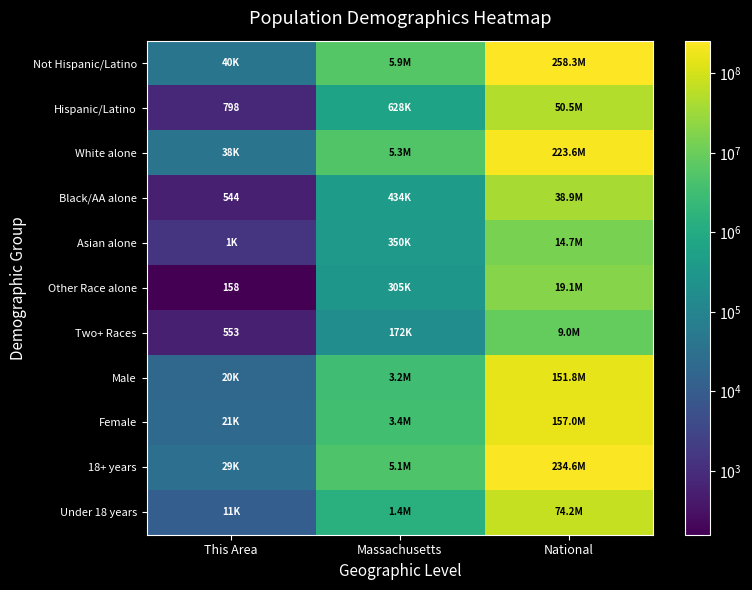

Between This Area and Massachusetts, which is larger?

Massachusetts